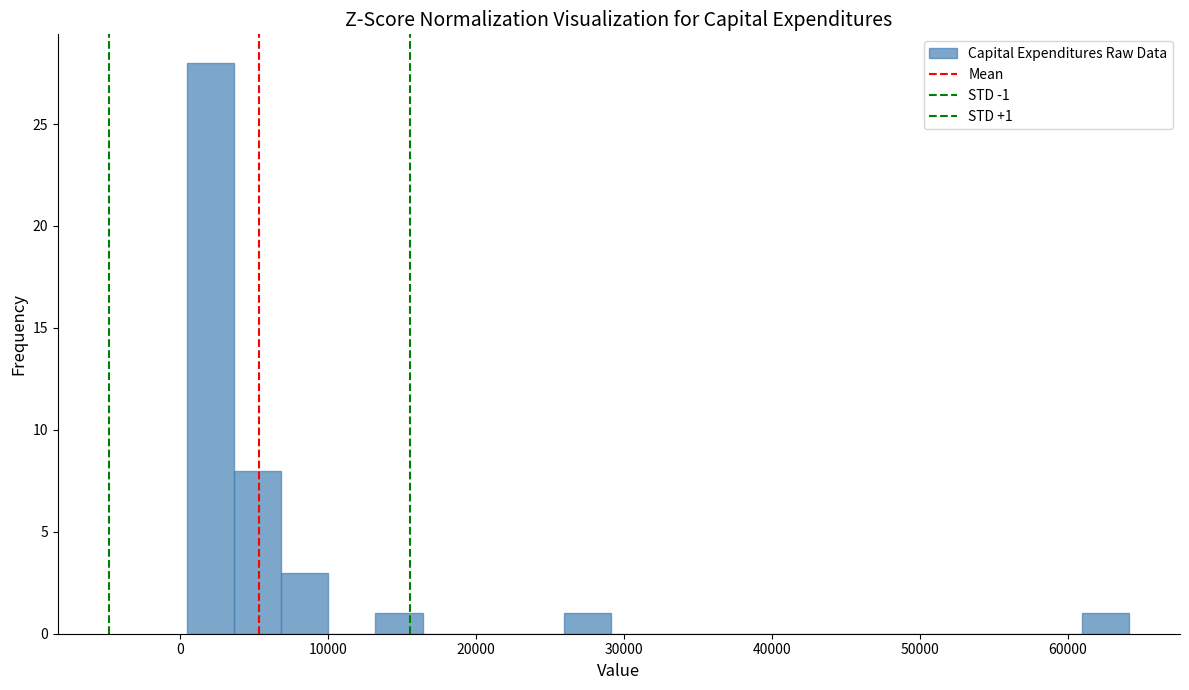

Read against the x-axis, roughly where is the centre of the tallest bar?

2000